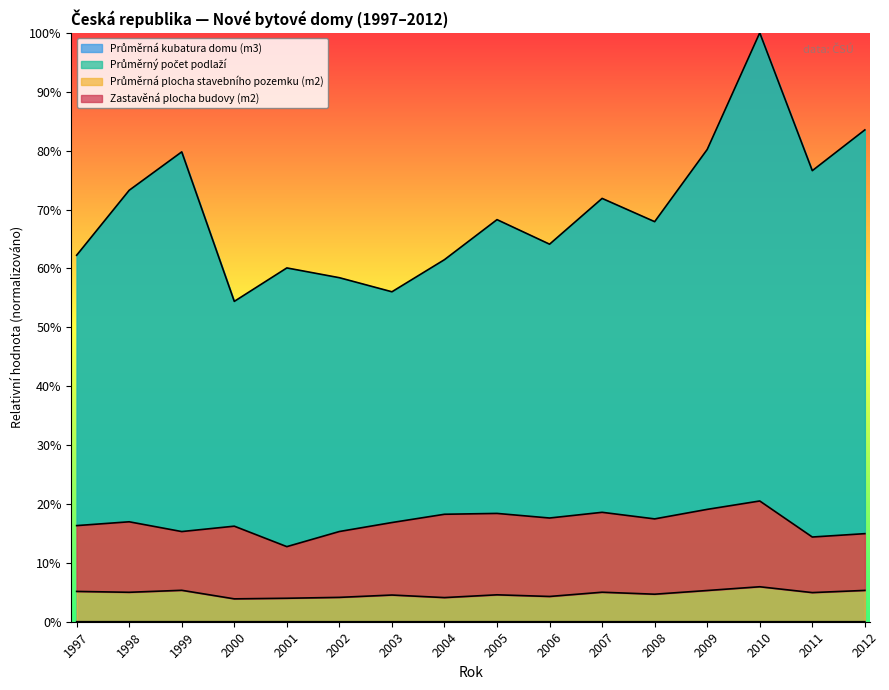

True or false: Průměrná kubatura domu (m3) and Průměrná plocha stavebního pozemku (m2) cross at least once.

False